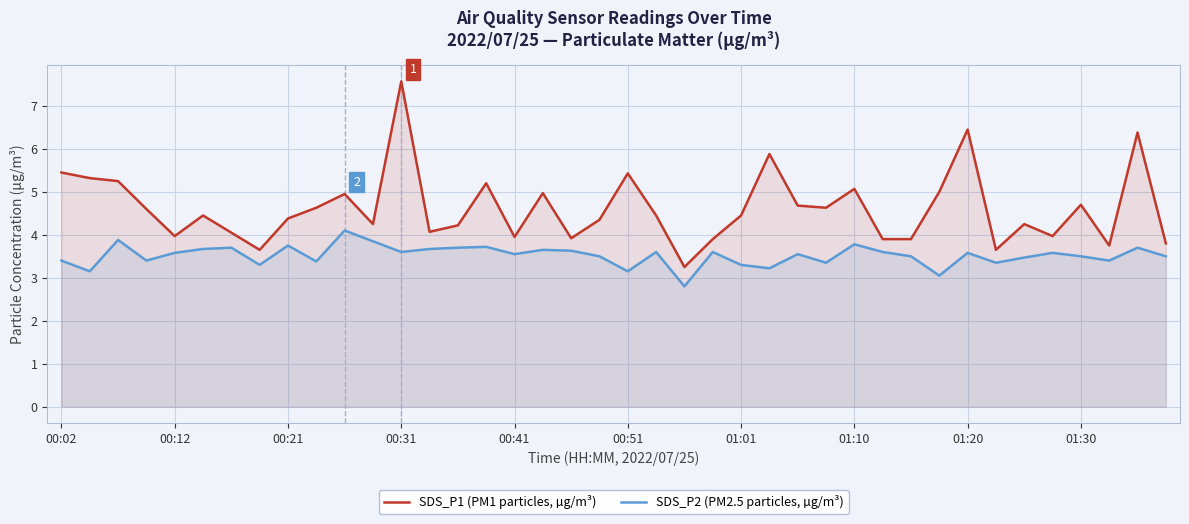

What is the approximate value of SDS_P1 (PM1 particles, µg/m³) at 38?

6.4